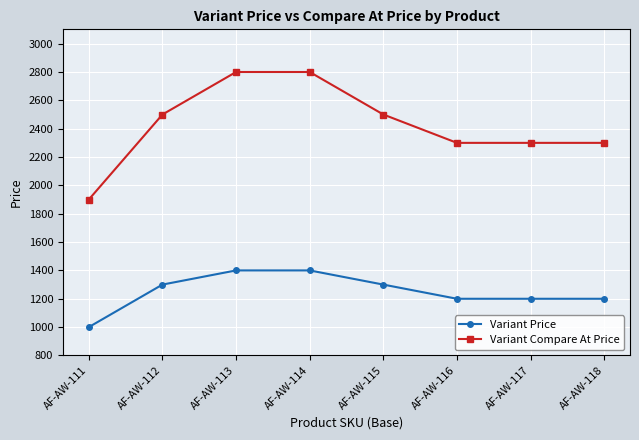

True or false: Variant Compare At Price has a value of 4307 at AF-AW-113.

False